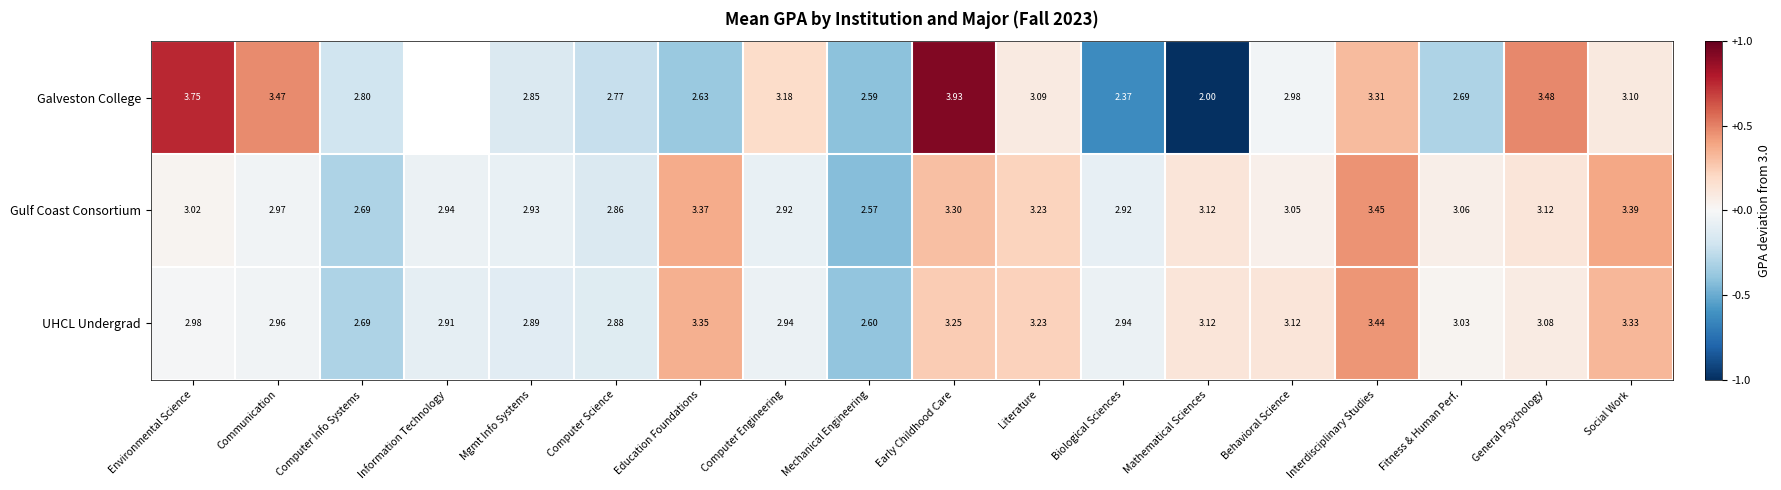

At which category is the sum across all series the highest?

Early Childhood Care